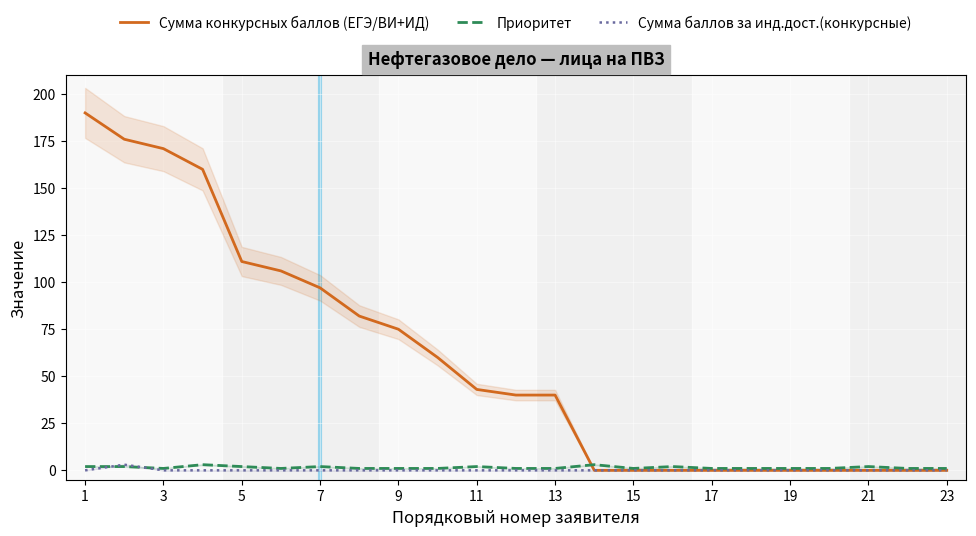

What is the value of the Сумма конкурсных баллов (ЕГЭ/ВИ+ИД) point at the 11th from the left?

43